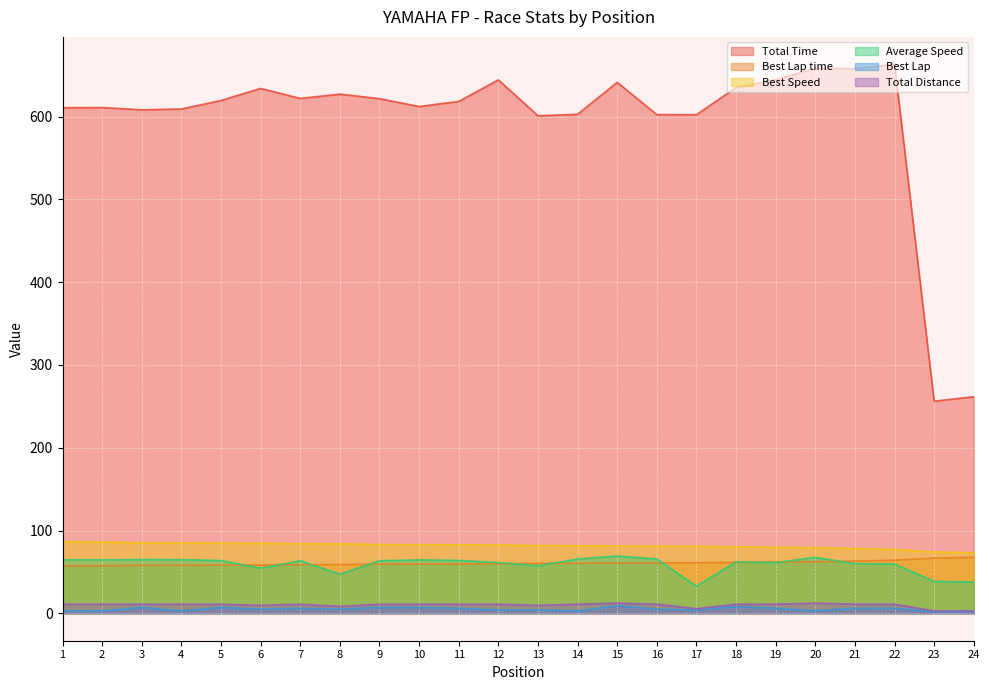

List the labels in order of Best Lap time value, largest first.

24, 23, 22, 21, 20, 19, 18, 17, 16, 15, 14, 13, 12, 11, 10, 9, 8, 7, 6, 5, 4, 3, 2, 1